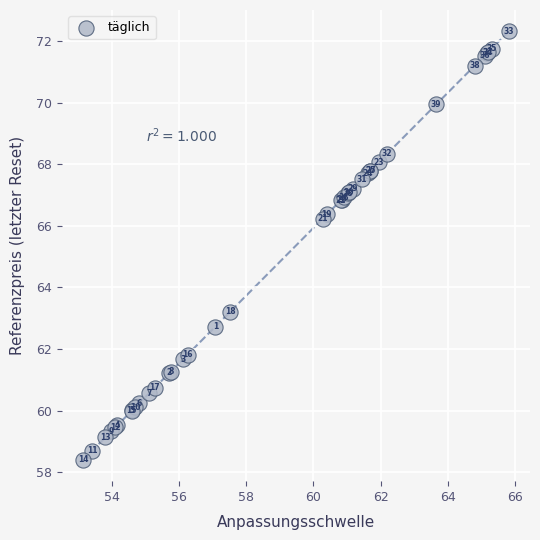

What Y value in the scatter plot is closest to 65?

66.2